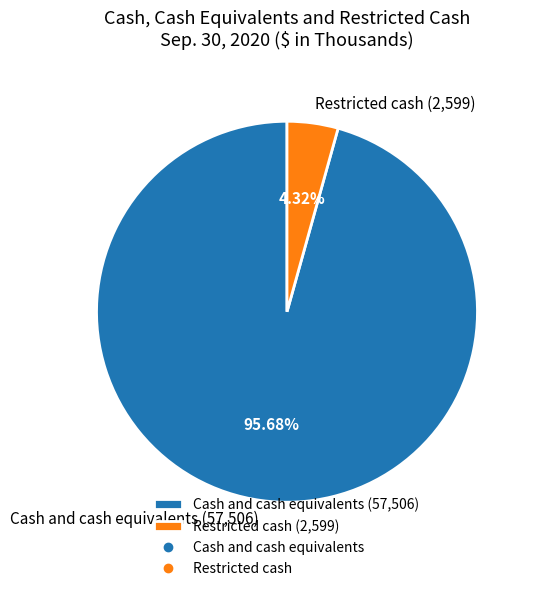

Is it true that Cash and cash equivalents is 96% of the pie?

True